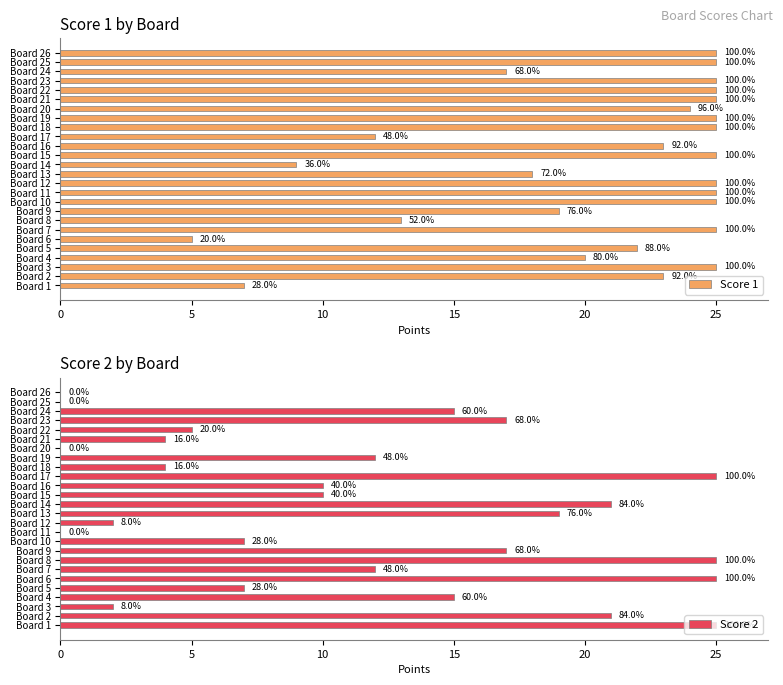

Reading right to left, list all the values displayed in this chart.

Score 1: 25	25	17	25	25	25	24	25	25	12	23	25	9	18	25	25	25	19	13	25	5	22	20	25	23	7
Score 2: 0	0	15	17	5	4	0	12	4	25	10	10	21	19	2	0	7	17	25	12	25	7	15	2	21	25